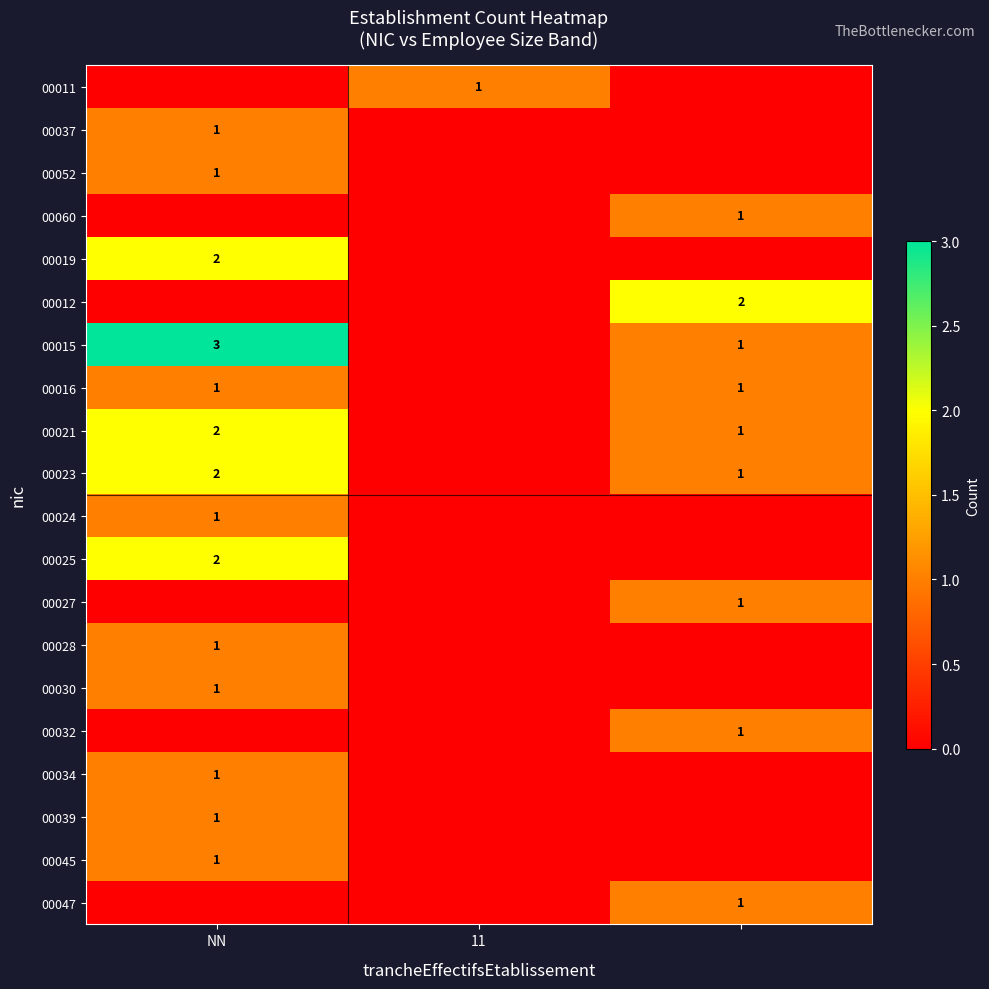

Is it true that 00028 equals 0 at NN?

False